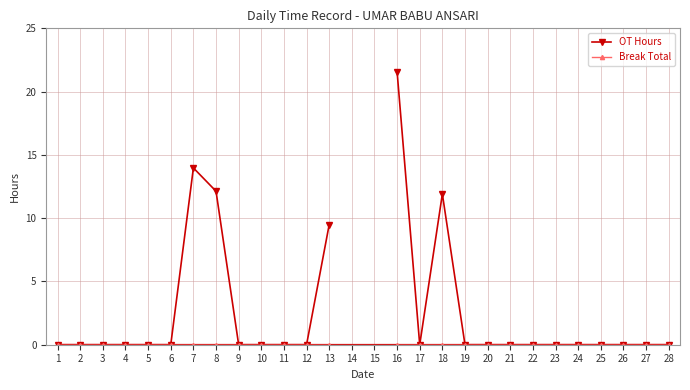

At how many categories does at least one series exceed 11?

4